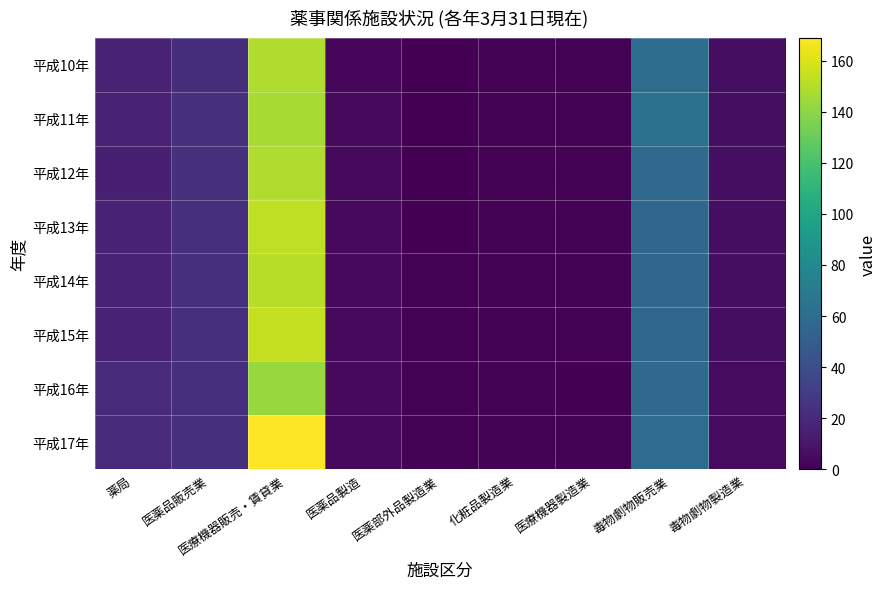

Reading left to right, what are all the values shown in this chart?

平成10年: 薬局=16	医薬品販売業=22	医療機器販売・賃貸業=149	医薬品製造=3	医薬部外品製造業=0	化粧品製造業=1	医療機器製造業=1	毒物劇物販売業=60	毒物劇物製造業=6
平成11年: 薬局=16	医薬品販売業=24	医療機器販売・賃貸業=147	医薬品製造=4	医薬部外品製造業=0	化粧品製造業=1	医療機器製造業=1	毒物劇物販売業=63	毒物劇物製造業=6
平成12年: 薬局=15	医薬品販売業=24	医療機器販売・賃貸業=149	医薬品製造=4	医薬部外品製造業=0	化粧品製造業=1	医療機器製造業=1	毒物劇物販売業=58	毒物劇物製造業=6
平成13年: 薬局=16	医薬品販売業=23	医療機器販売・賃貸業=153	医薬品製造=4	医薬部外品製造業=0	化粧品製造業=1	医療機器製造業=1	毒物劇物販売業=56	毒物劇物製造業=6
平成14年: 薬局=17	医薬品販売業=23	医療機器販売・賃貸業=151	医薬品製造=4	医薬部外品製造業=1	化粧品製造業=1	医療機器製造業=1	毒物劇物販売業=56	毒物劇物製造業=6
平成15年: 薬局=17	医薬品販売業=23	医療機器販売・賃貸業=154	医薬品製造=4	医薬部外品製造業=1	化粧品製造業=1	医療機器製造業=1	毒物劇物販売業=57	毒物劇物製造業=6
平成16年: 薬局=20	医薬品販売業=23	医療機器販売・賃貸業=143	医薬品製造=4	医薬部外品製造業=1	化粧品製造業=1	医療機器製造業=0	毒物劇物販売業=58	毒物劇物製造業=5
平成17年: 薬局=20	医薬品販売業=23	医療機器販売・賃貸業=169	医薬品製造=4	医薬部外品製造業=1	化粧品製造業=1	医療機器製造業=1	毒物劇物販売業=59	毒物劇物製造業=5